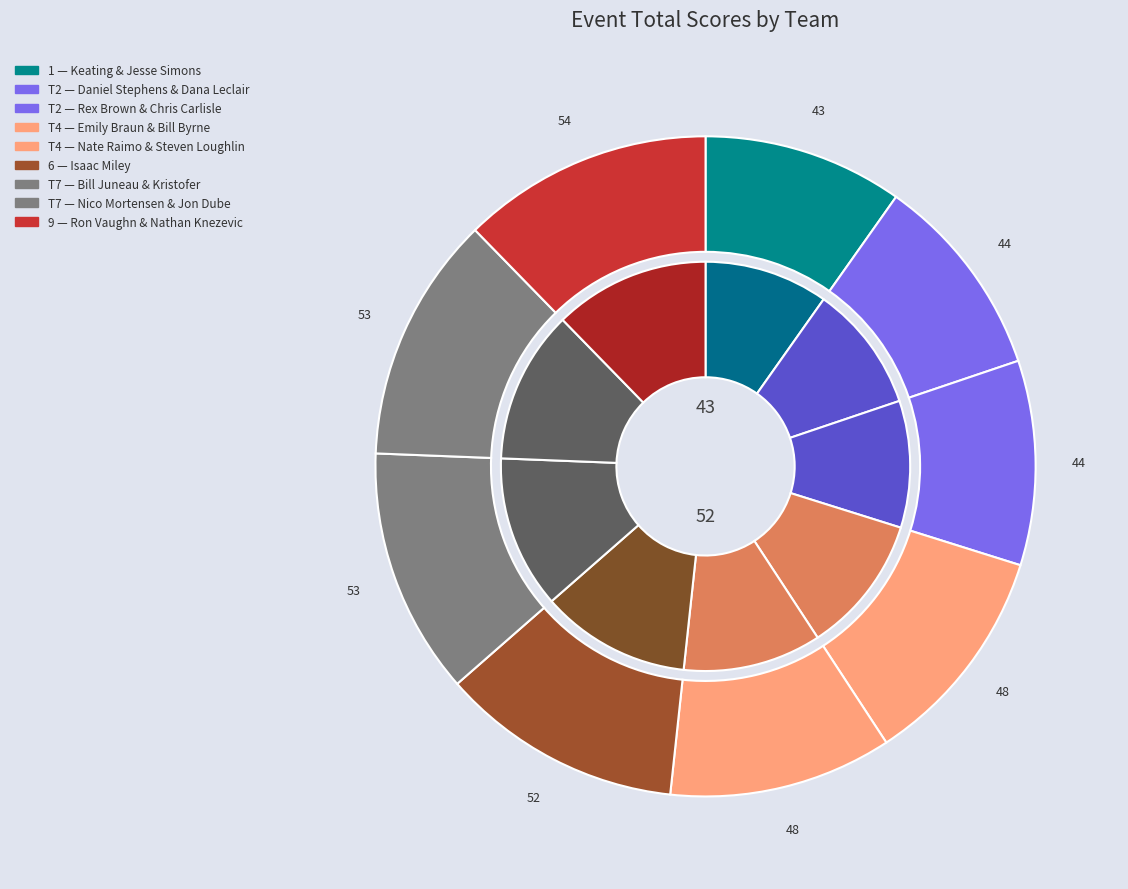

To the nearest percent, what portion does Rex Brown & Chris Carlisle represent?

10%